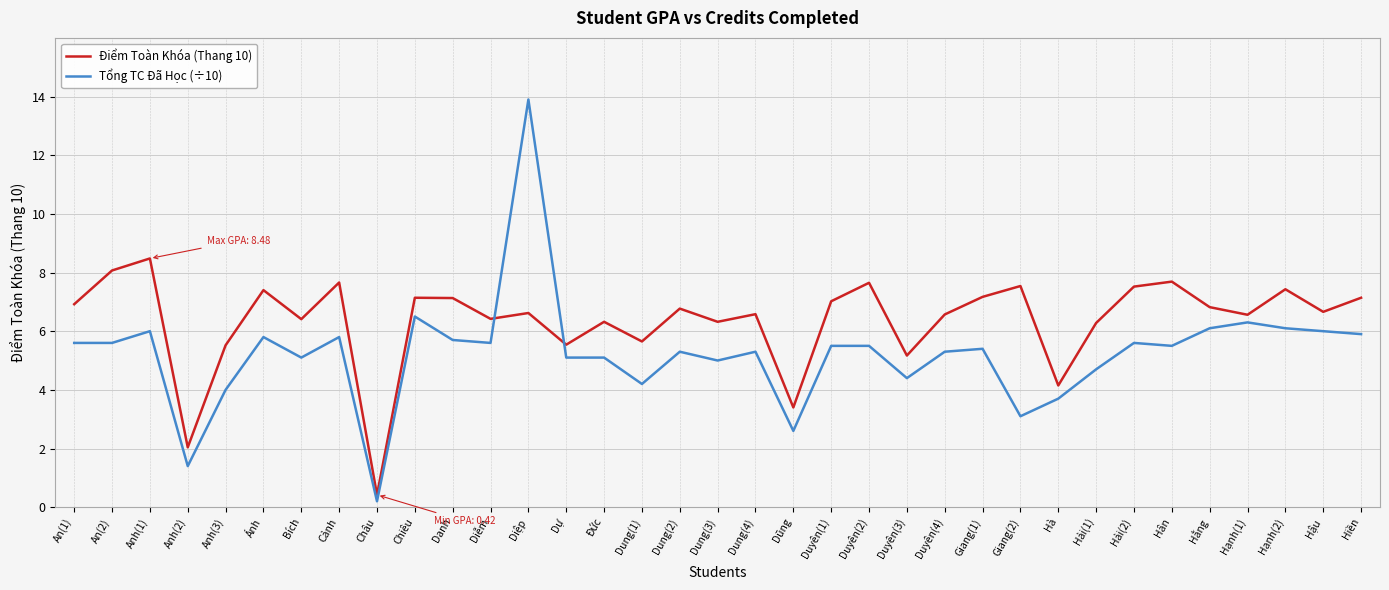

At which label does Tổng TC Đã Học (÷10) reach its peak?

Diệp